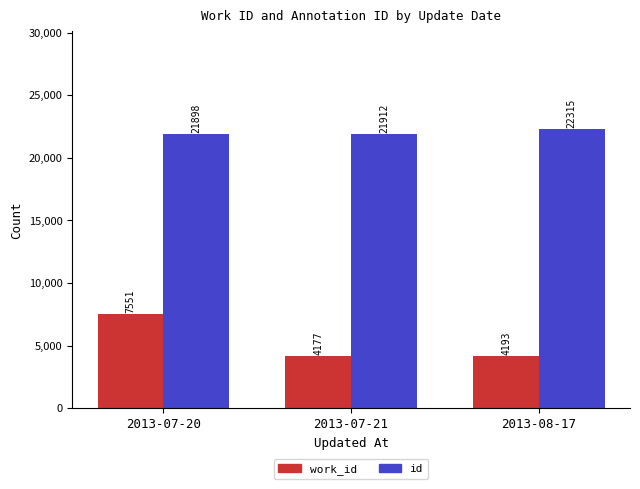

What position from the right is 2013-08-17?

1